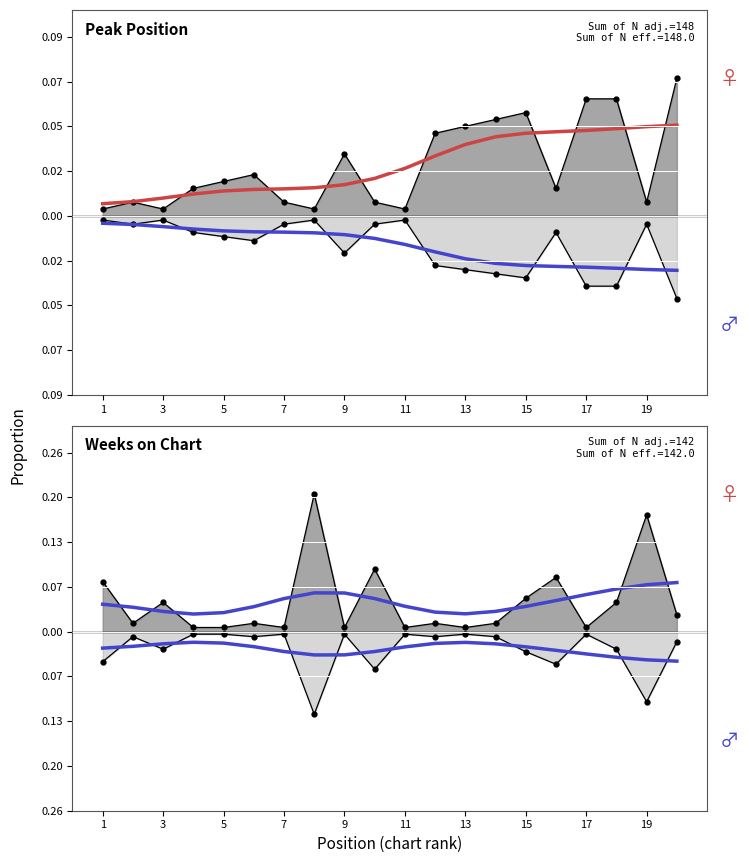

Reading left to right, list all the values displayed in this chart.

Peak Position: 0.0	0.0	0.0	0.0	0.0	0.0	0.0	0.0	0.0	0.0	0.0	0.0	0.0	0.0	0.0	0.0	0.0	0.0	0.0	0.0
Peak Position (lower): -0.0	-0.0	-0.0	-0.0	-0.0	-0.0	-0.0	-0.0	-0.0	-0.0	-0.0	-0.0	-0.0	-0.0	-0.0	-0.0	-0.0	-0.0	-0.0	-0.0
Weeks on Chart: 0.0	0.0	0.0	0.0	0.0	0.0	0.0	0.1	0.1	0.0	0.0	0.0	0.0	0.0	0.0	0.0	0.1	0.1	0.1	0.1
Weeks on Chart (lower): -0.0	-0.0	-0.0	-0.0	-0.0	-0.0	-0.0	-0.0	-0.0	-0.0	-0.0	-0.0	-0.0	-0.0	-0.0	-0.0	-0.0	-0.0	-0.0	-0.0